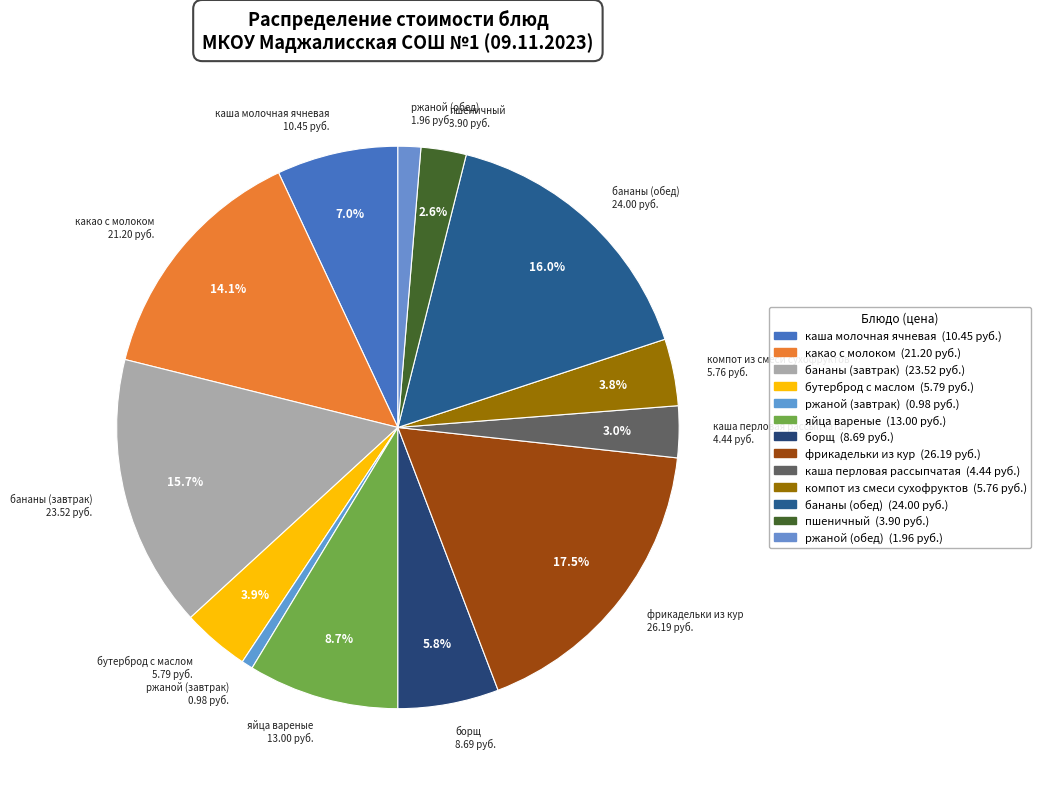

Is каша молочная ячневая the majority of the pie?

No